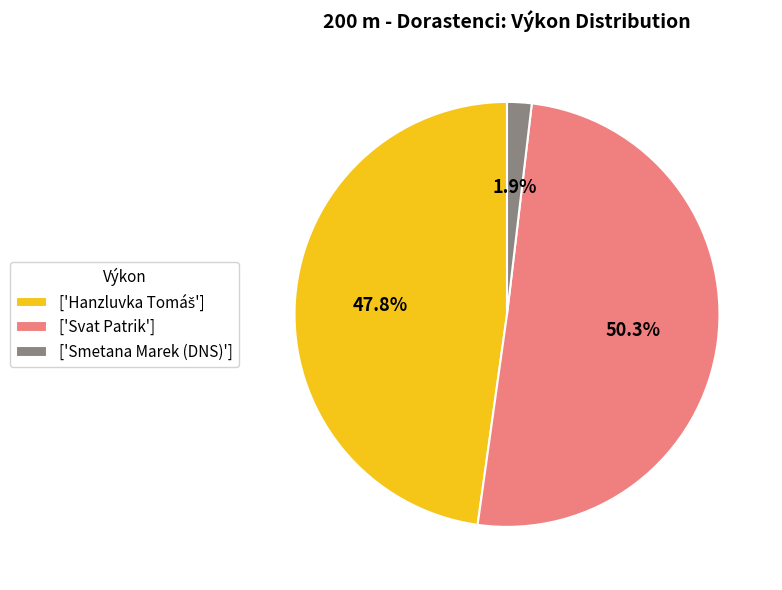

Is the sum of ['Svat Patrik'] and ['Smetana Marek (DNS)'] greater than half?

Yes